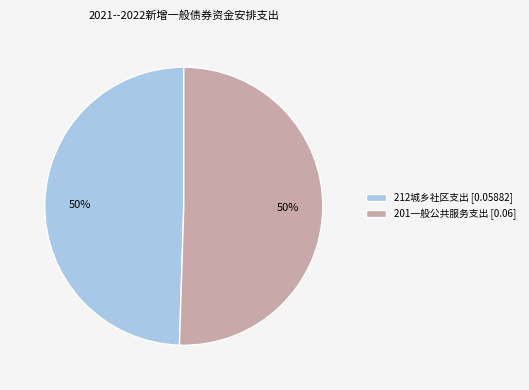

Do 201一般公共服务支出 [0.06] and 212城乡社区支出 [0.05882] together represent more than half of the pie?

Yes